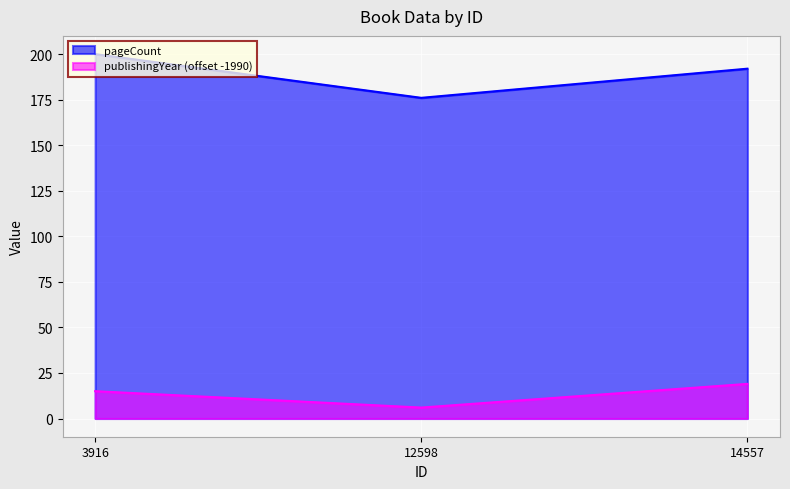

Does the chart display data point markers on the line(s)?

No